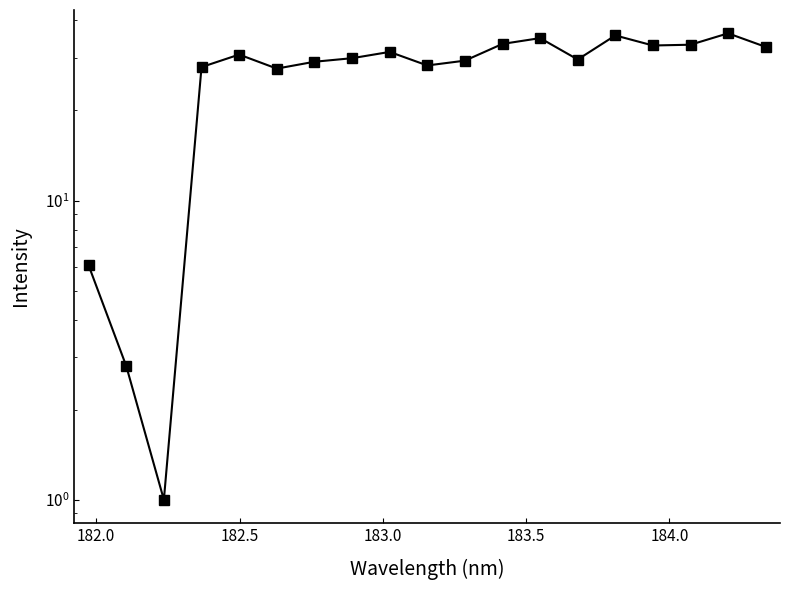

What is the value of the 8th point from the left?

29.9